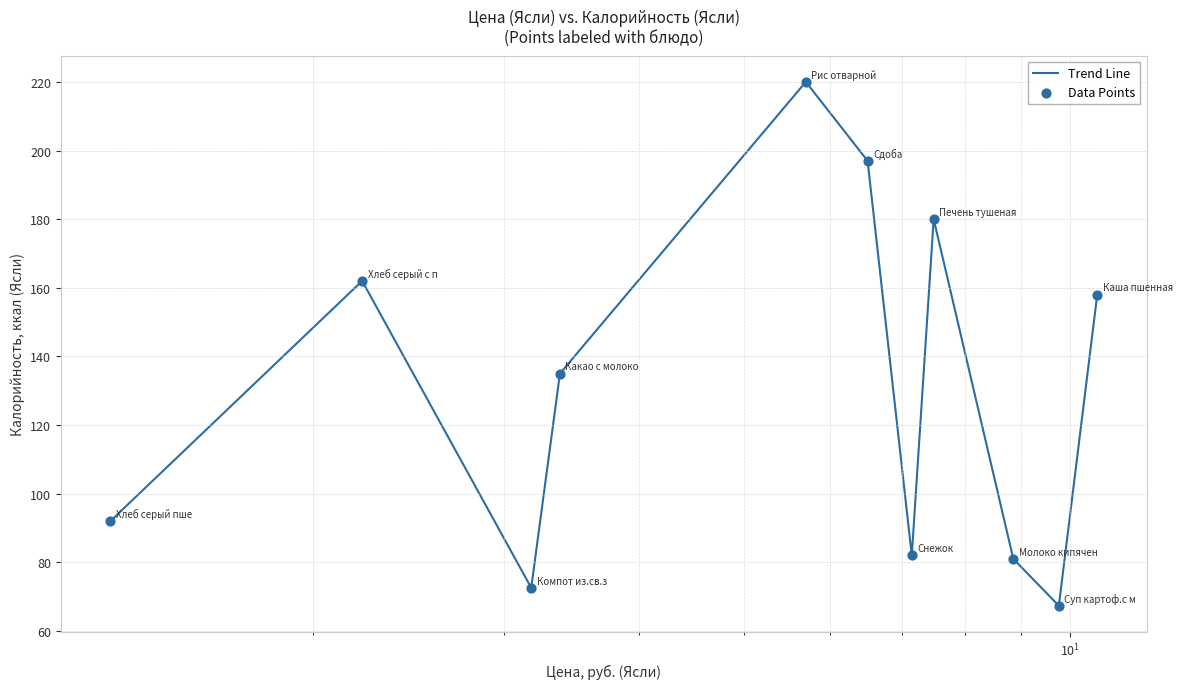

Is this an area chart (filled region under the line)?

No